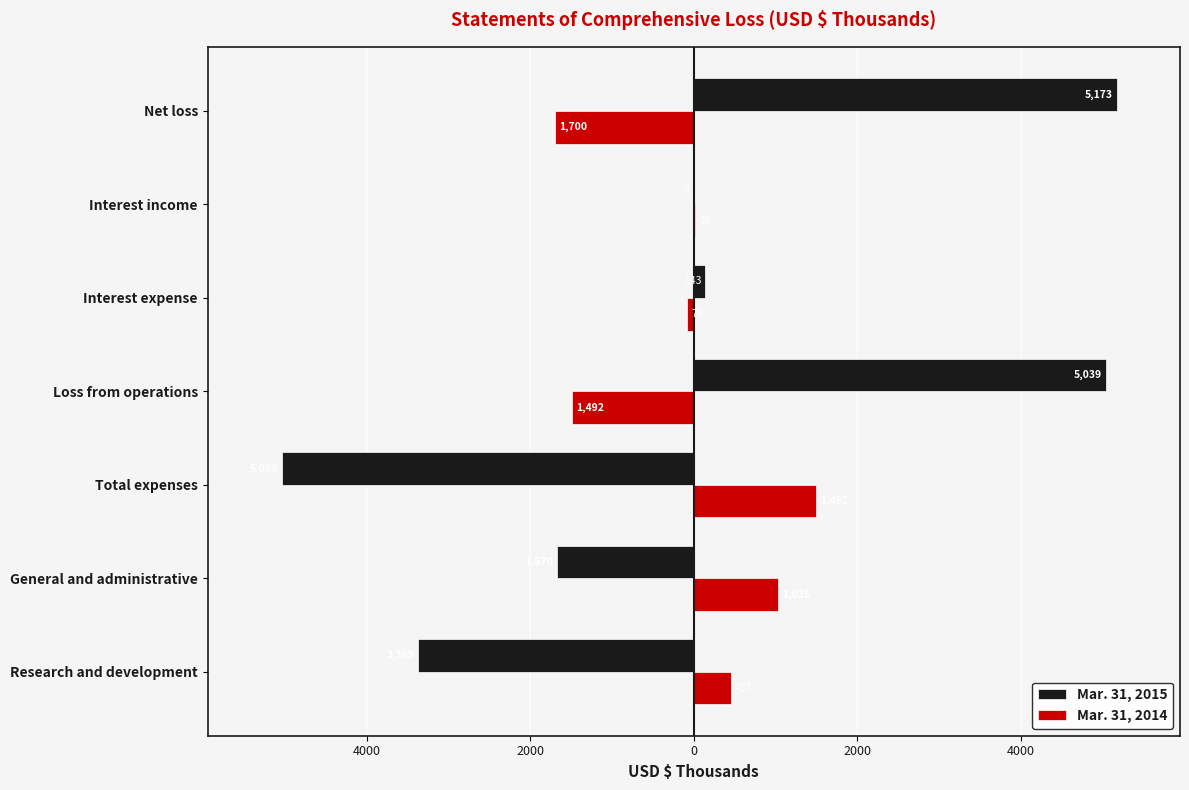

What is the lowest value of the Mar. 31, 2015 series?

-5039